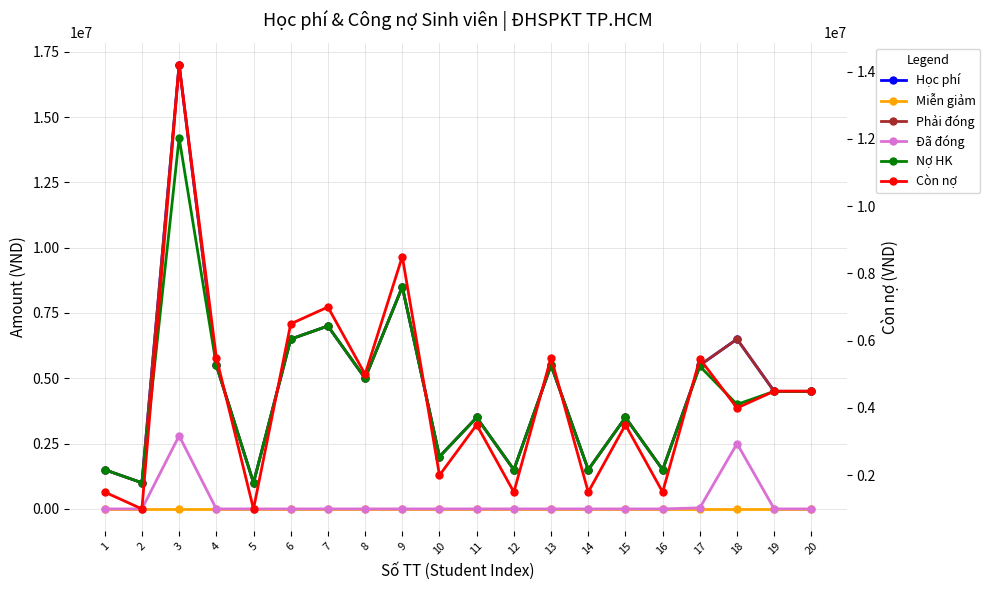

In Học phí, how many points are higher than both neighbors (excluding endpoints)?

7